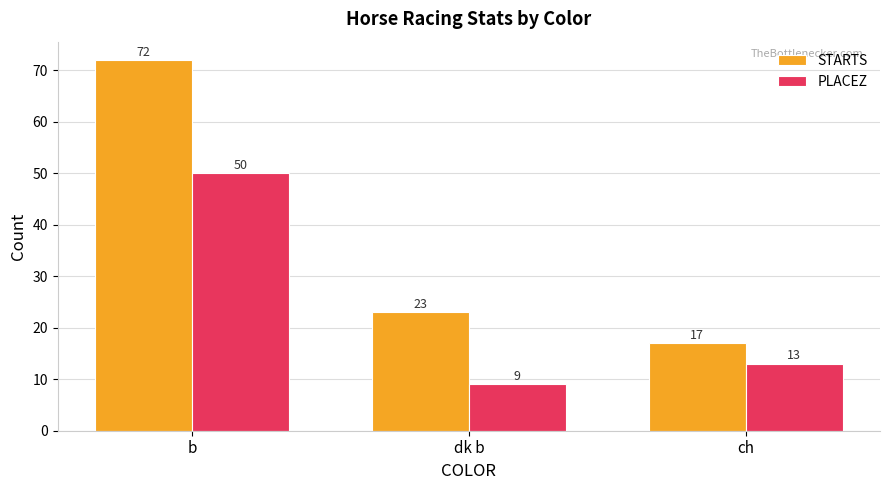

Which series changed the most between b and dk b?

STARTS